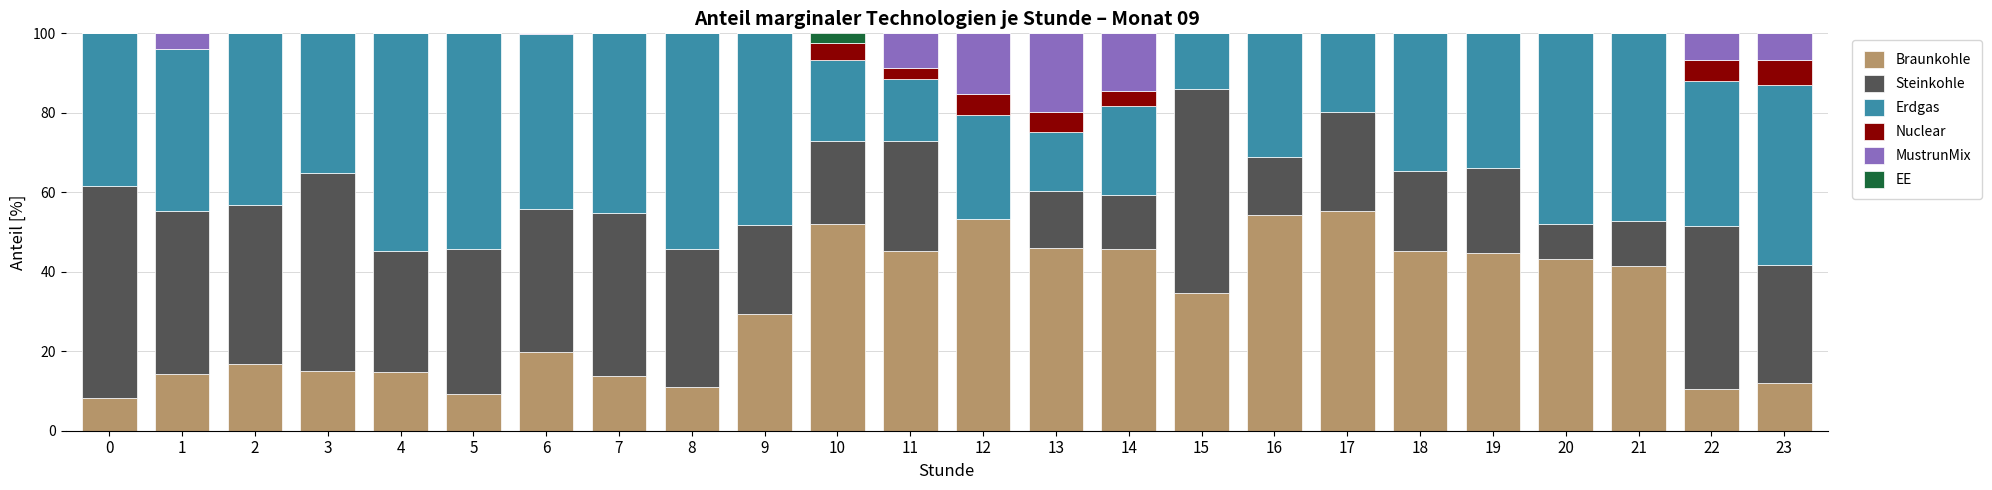

What is the total value across all series at 18?

100.0